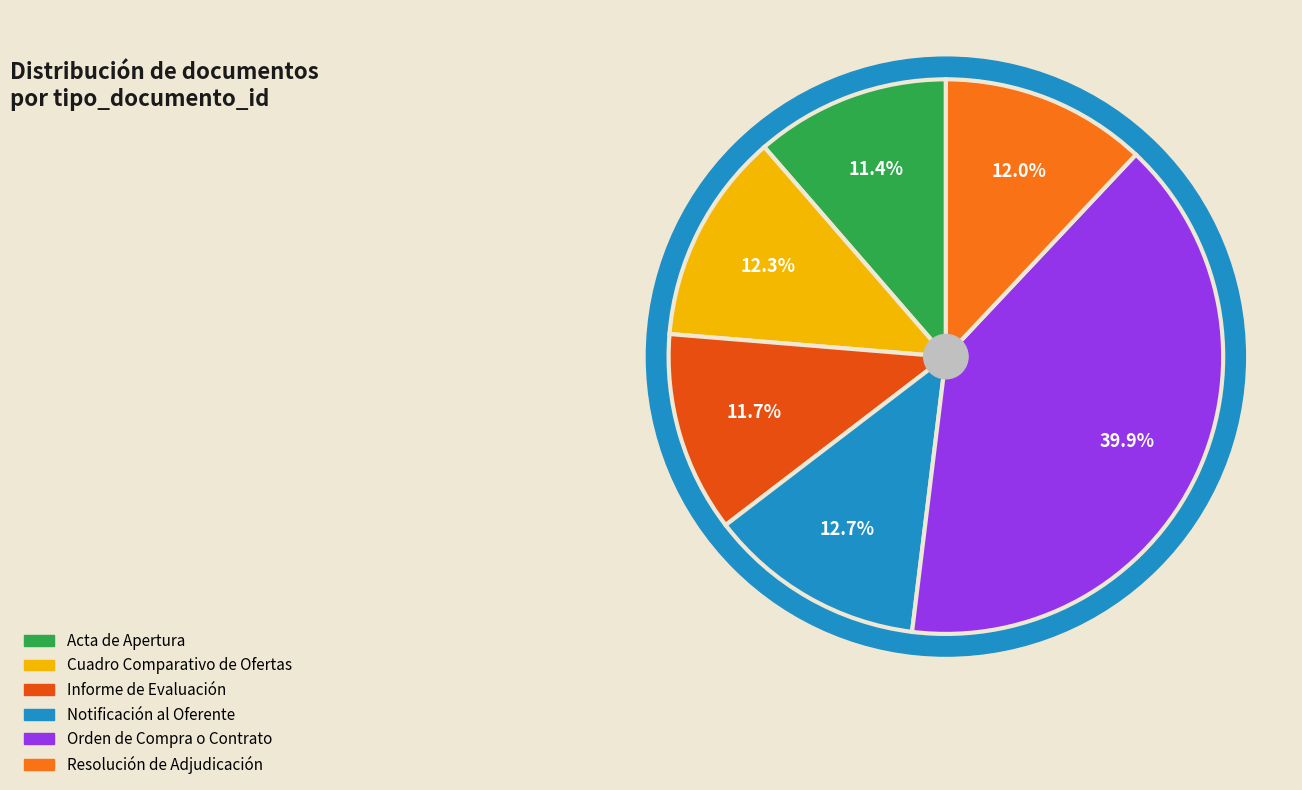

Is there any slice that represents more than half of the pie?

No